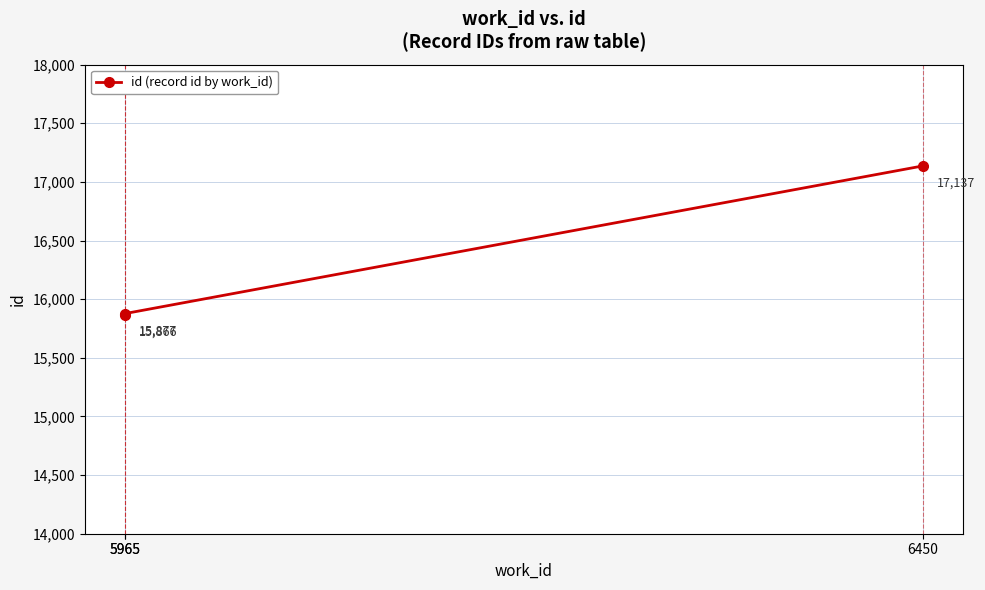

Read the value at 5965.

15866